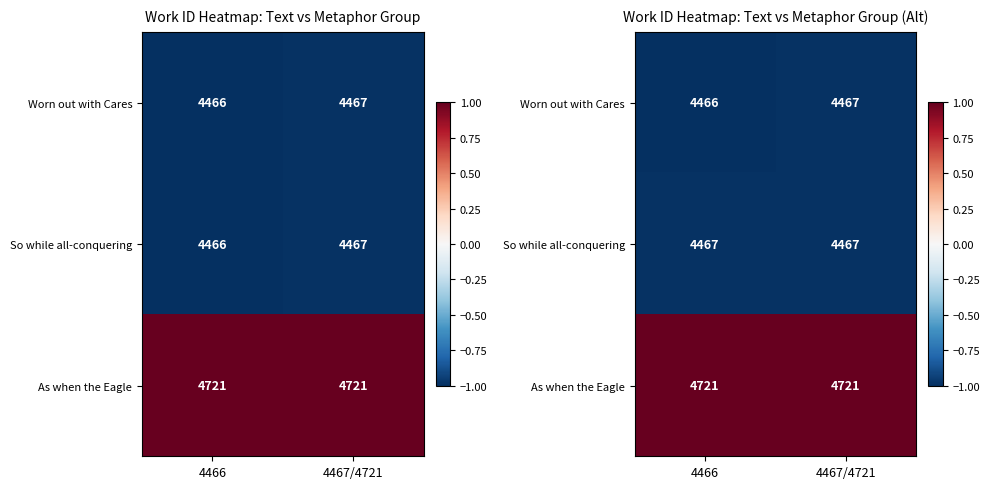

What is the approximate value of As when the Eagle at 4467/4721?

1.0